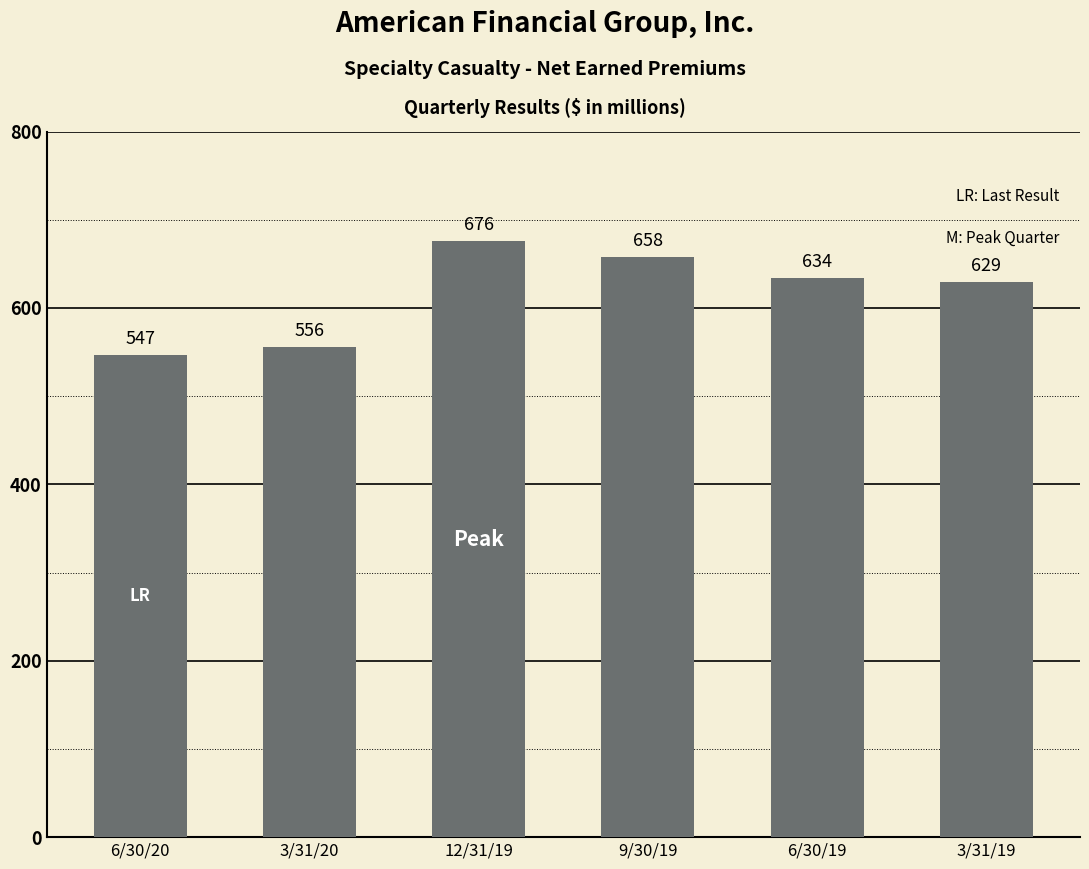

Reading left to right, list all the values displayed in this chart.

547	556	676	658	634	629